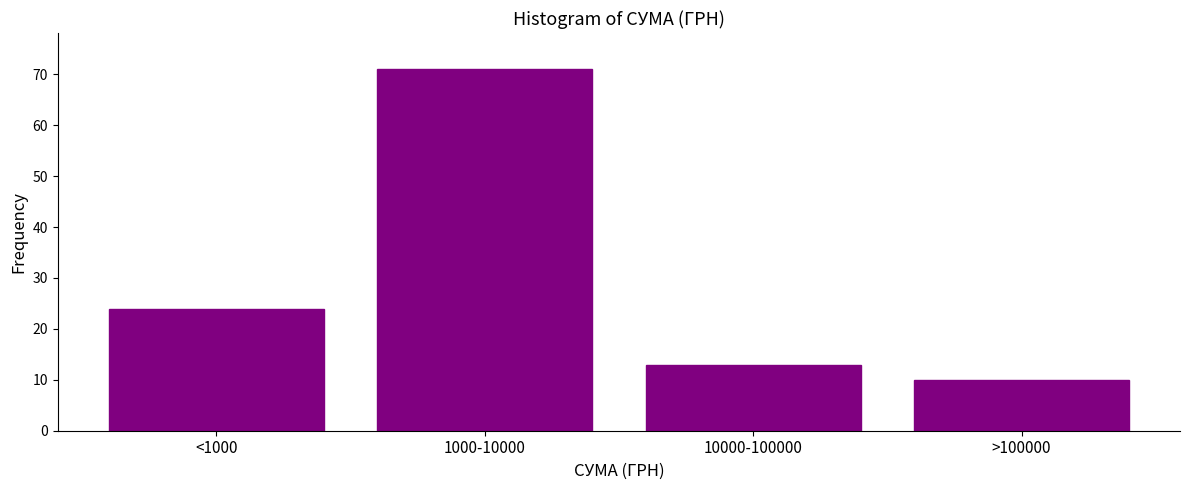

Reading left to right, extract all data points from this chart.

<1000=24	1000-10000=71	10000-100000=13	>100000=10